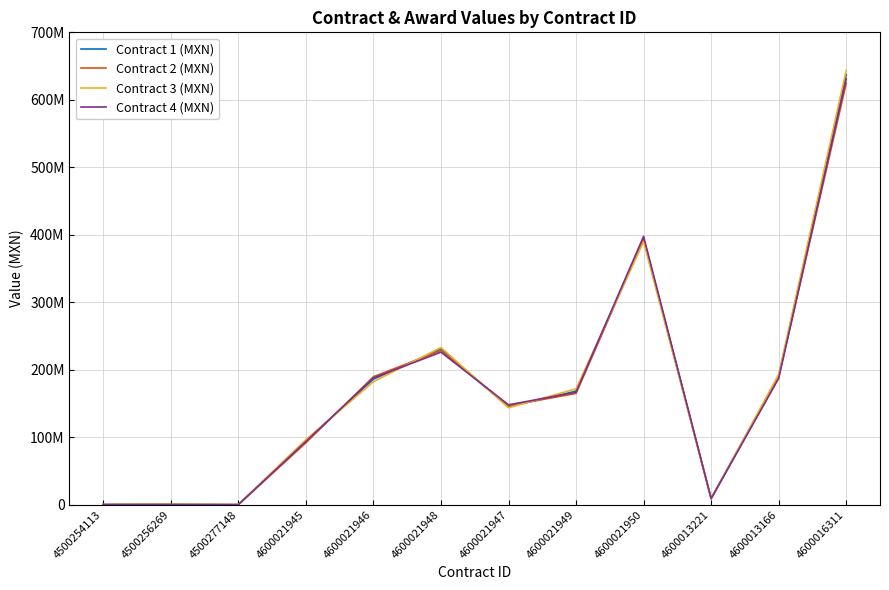

True or false: Contract 4 (MXN) and Contract 1 (MXN) cross at least once.

True